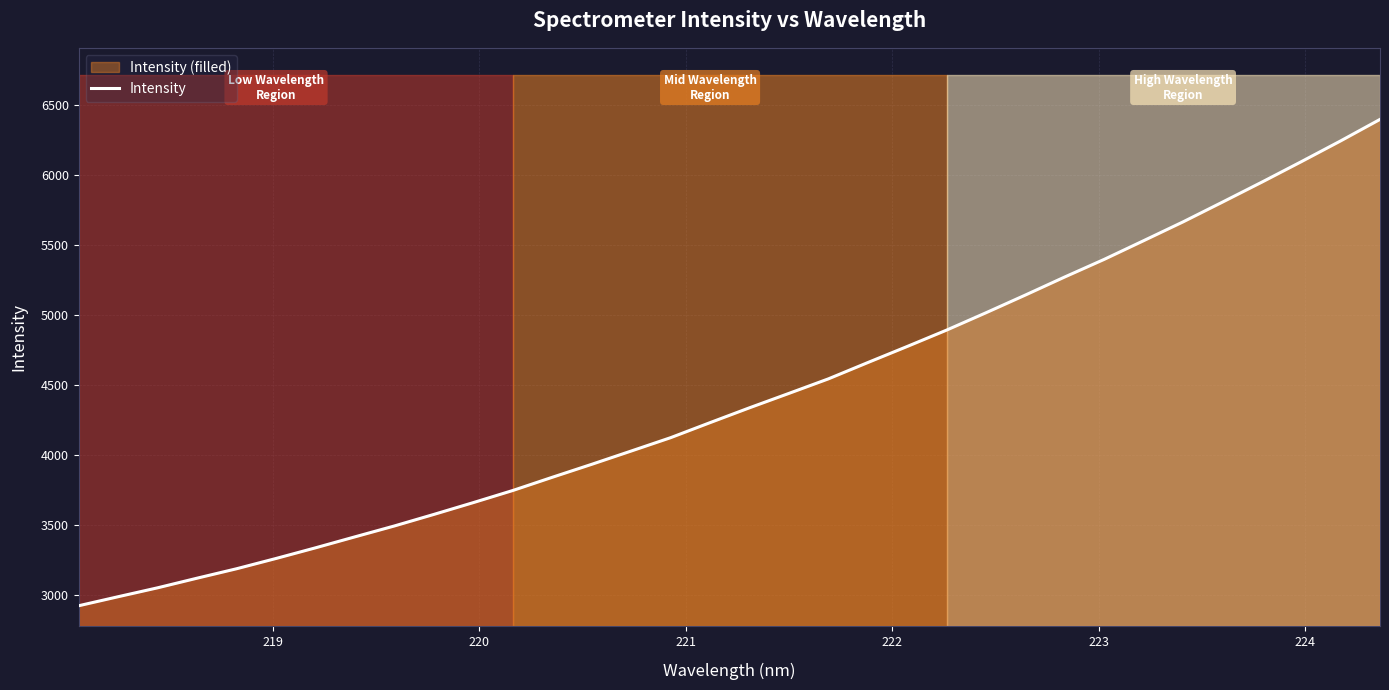

How many distinct data groups are displayed?

1